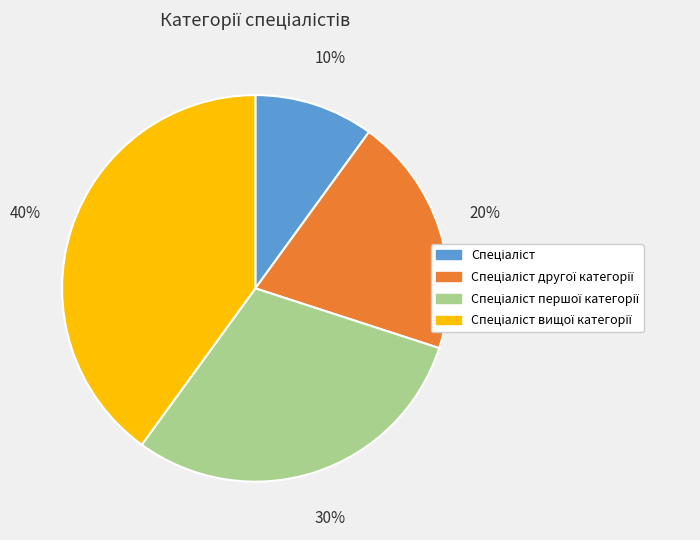

To the nearest percent, what is the difference between the largest and smallest slice percentages?

30%